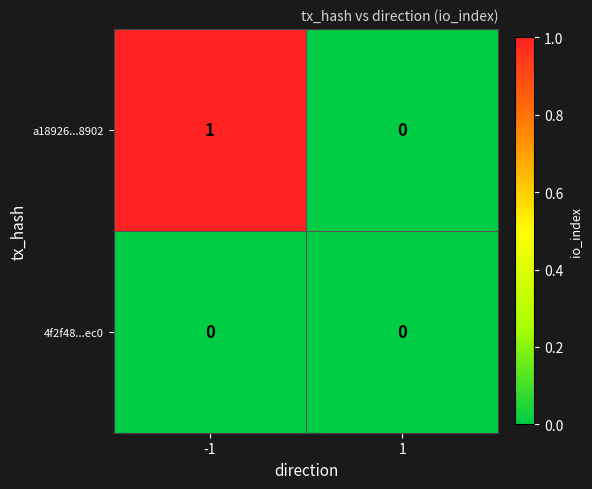

Reading left to right, transcribe all the data shown in this chart.

a18926...8902: 1	0
4f2f48...ec0: 0	0